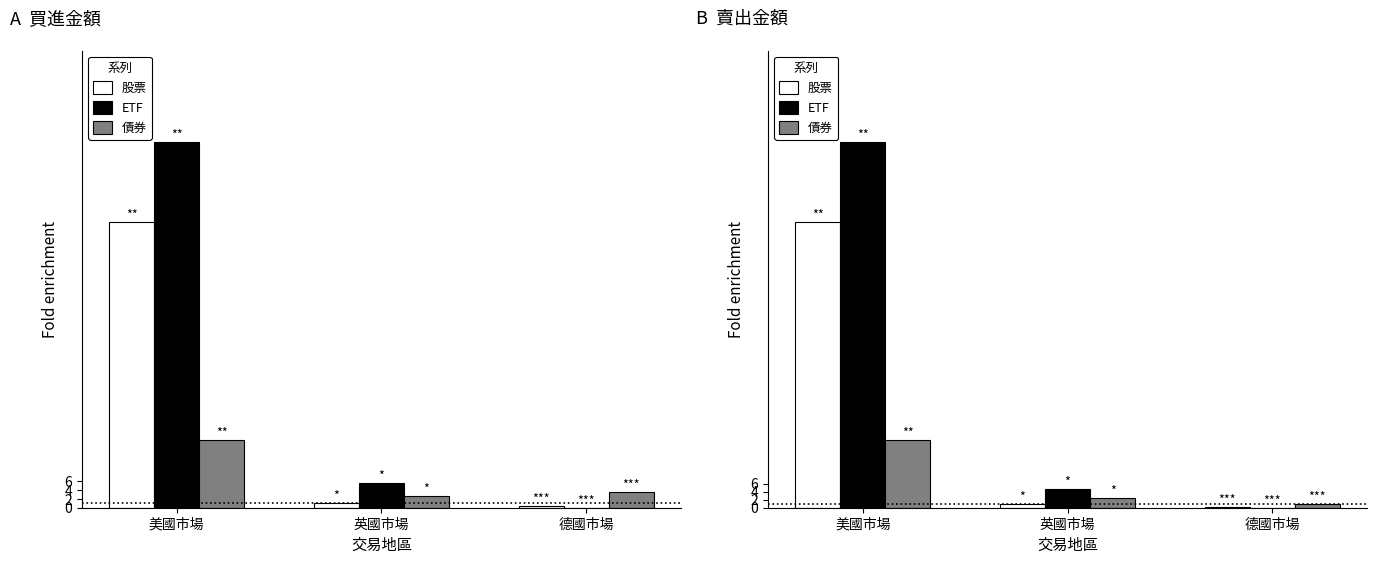

What is the difference between the highest and lowest values at 德國市場?

1.0